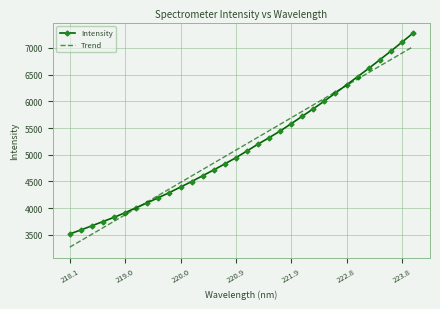

Which series has the widest spread of values?

Intensity